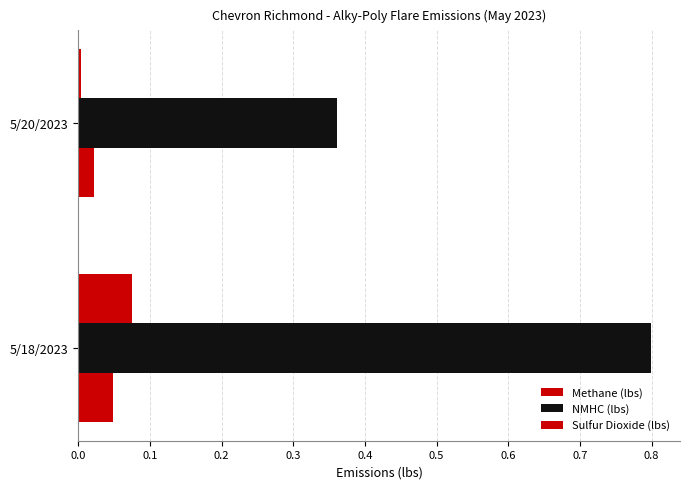

At how many categories does at least one series exceed 0?

2